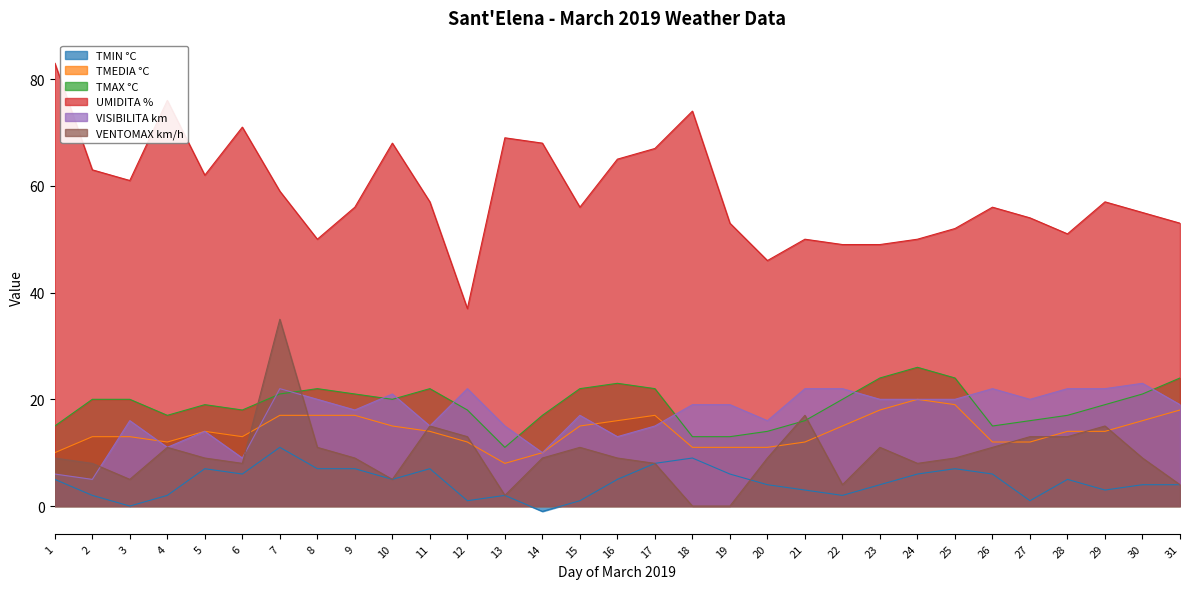

What is the difference between the maximum and second lowest values in the TMAX °C series?

13